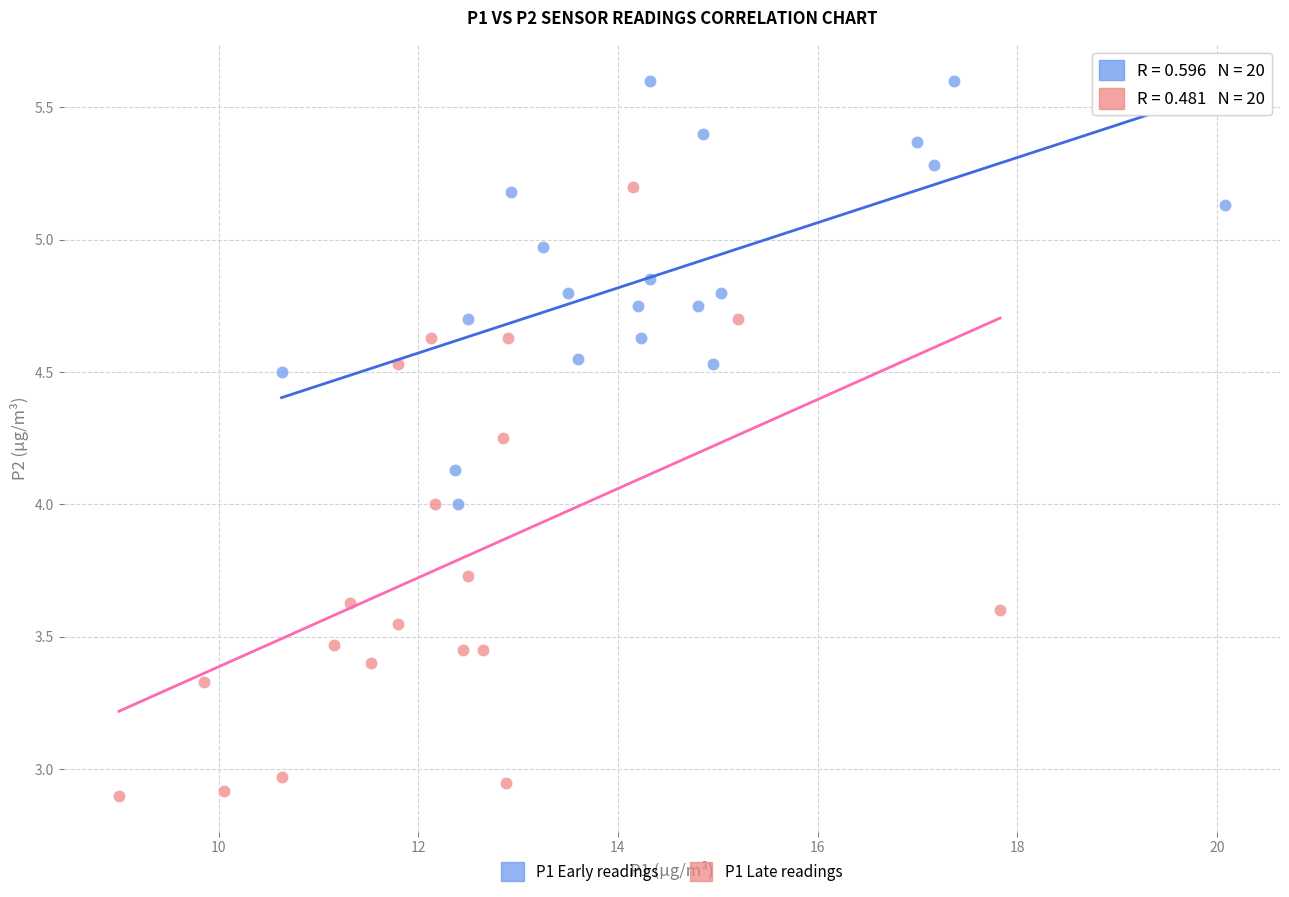

Which series has the widest spread of Y values?

P1 Late readings